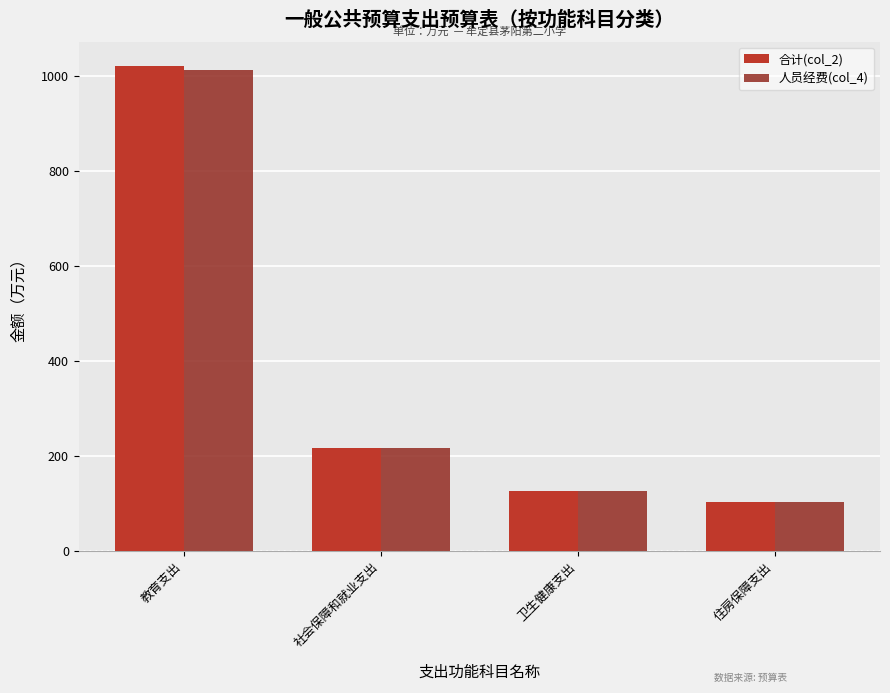

Reading right to left, extract all data points from this chart.

合计(col_2): 101.4	124.8	216.9	1020.5
人员经费(col_4): 101.4	124.8	215.4	1012.4